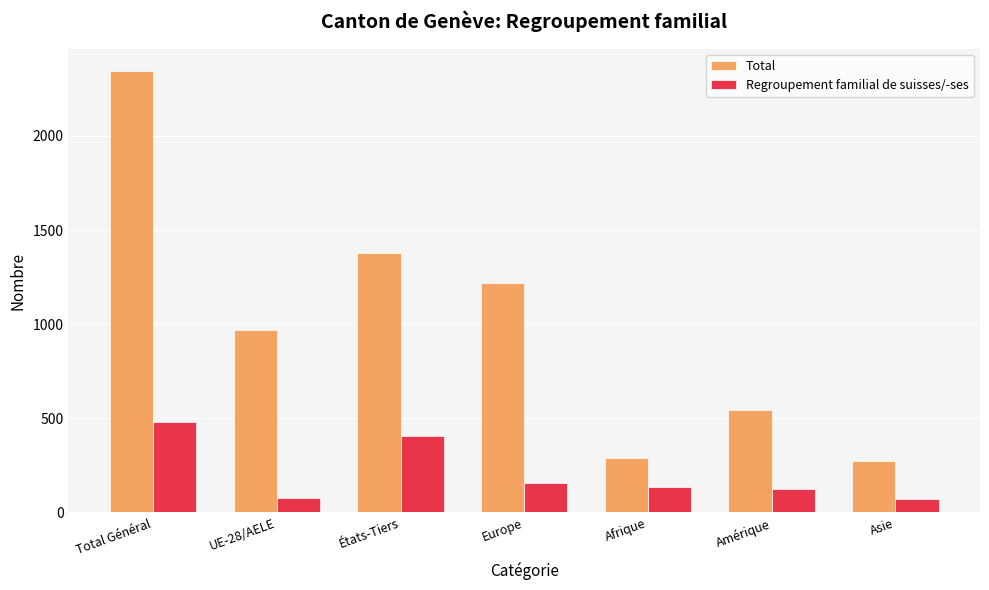

Count the number of data series in this chart.

2